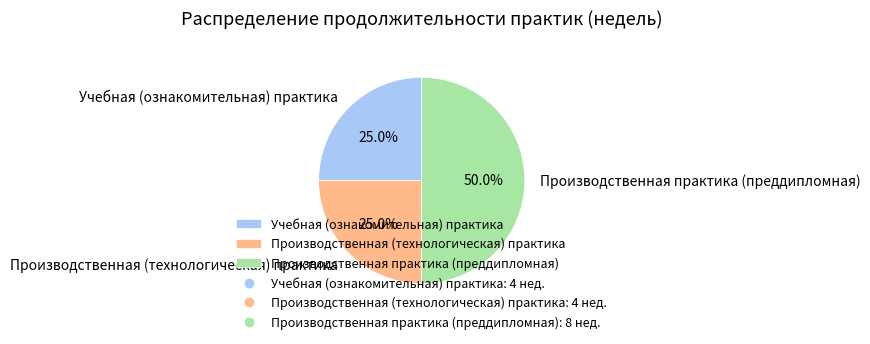

The Учебная (ознакомительная) практика slice represents 36% of the pie. True or false?

False